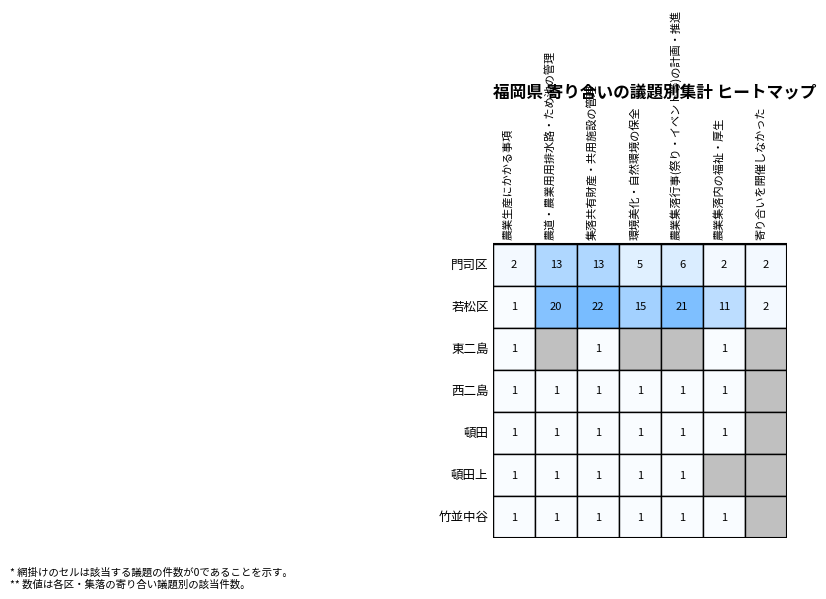

Reading left to right, what are all the values shown in this chart?

農業生産にかかる事項: 2	1	1	1	1	1	1
農道・農業用用排水路・ため池の管理: 13	20	0	1	1	1	1
集落共有財産・共用施設の管理: 13	22	1	1	1	1	1
環境美化・自然環境の保全: 5	15	0	1	1	1	1
農業集落行事(祭り・イベント等)の計画・推進: 6	21	0	1	1	1	1
農業集落内の福祉・厚生: 2	11	1	1	1	0	1
寄り合いを開催しなかった: 2	2	0	0	0	0	0